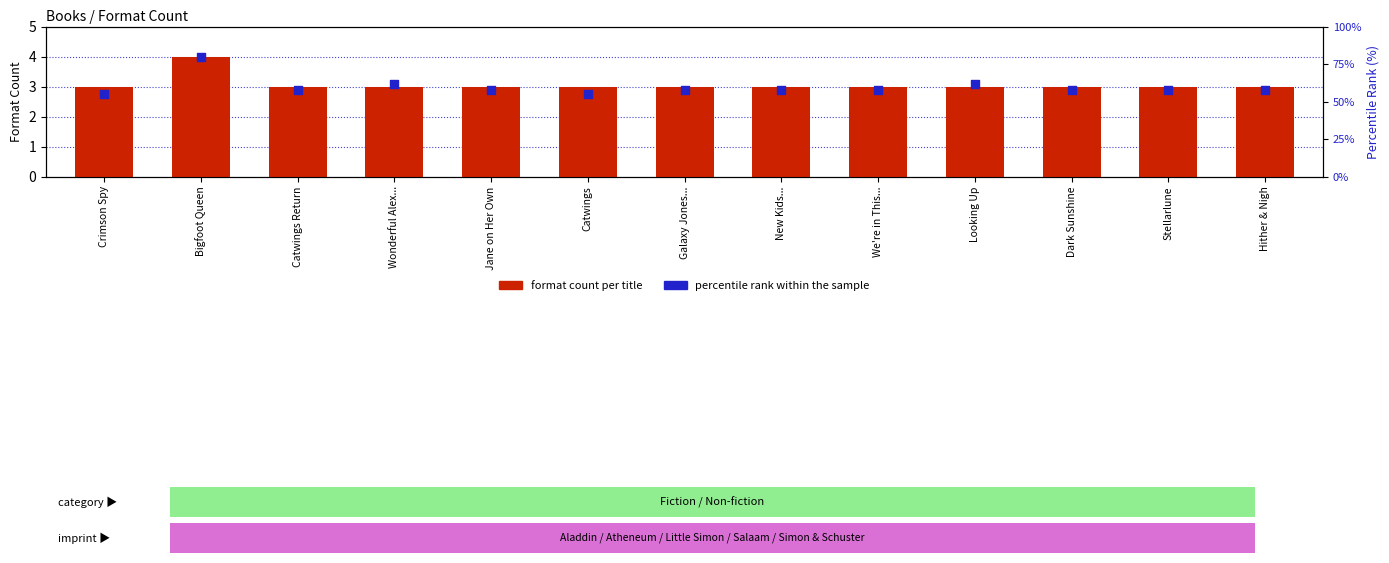

Which series has the largest total across all categories?

percentile rank within the sample